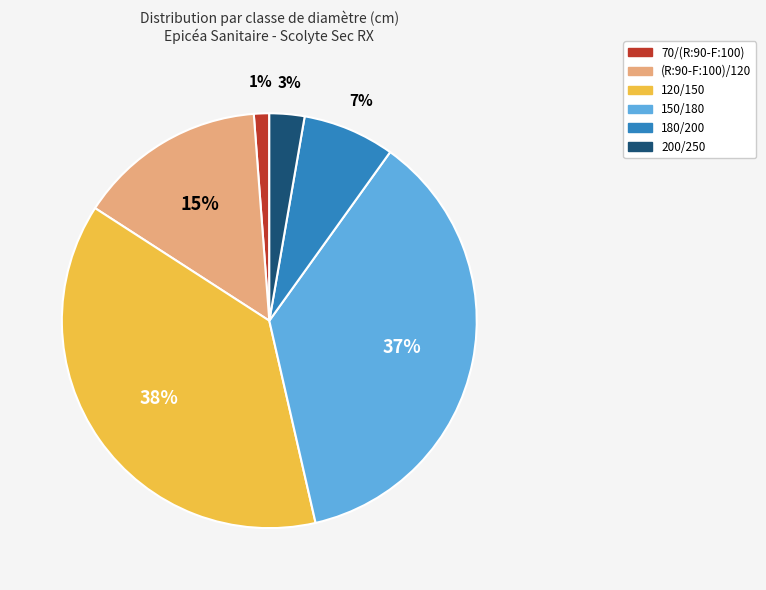

To the nearest percent, what percentage of the pie is 150/180?

37%